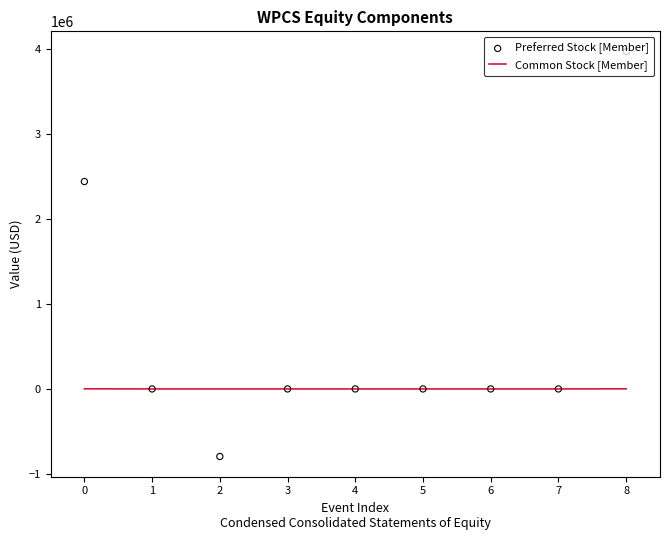

Which series reaches the maximum Y coordinate?

Preferred Stock [Member]